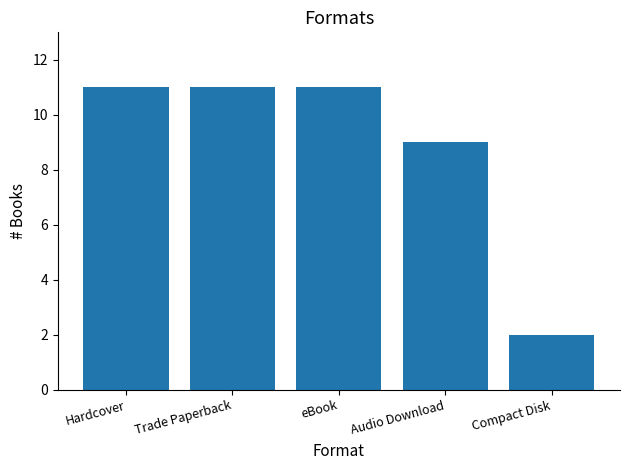

What is the difference between the values at Compact Disk and Trade Paperback?

9